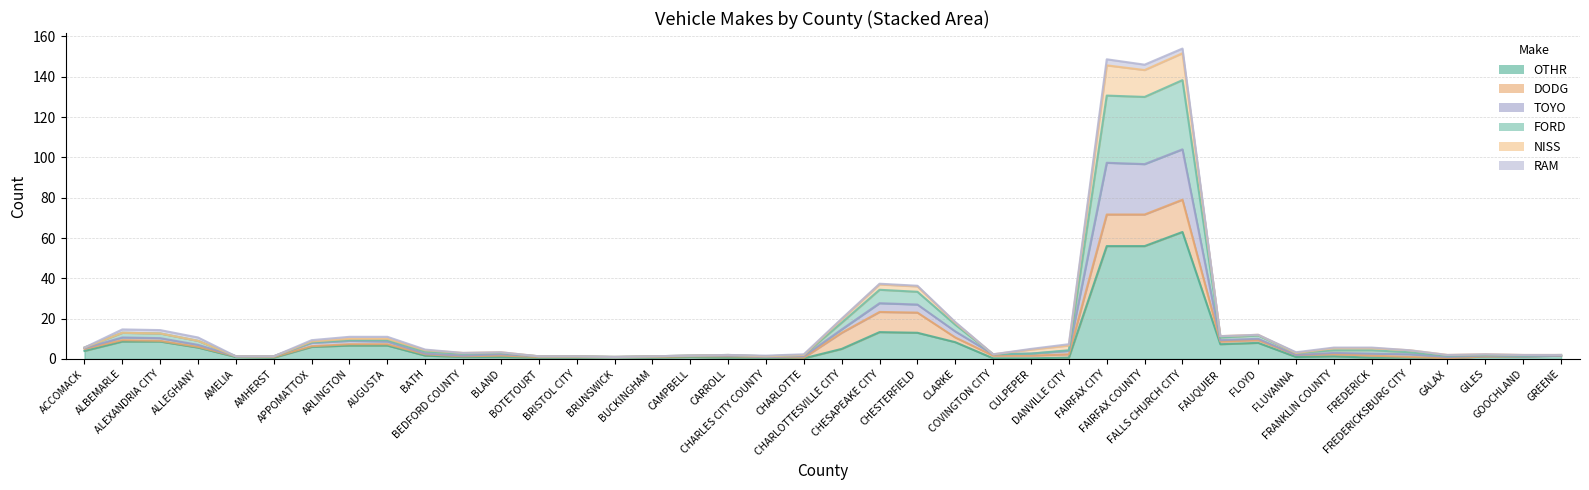

Count the number of categories in the chart.

40